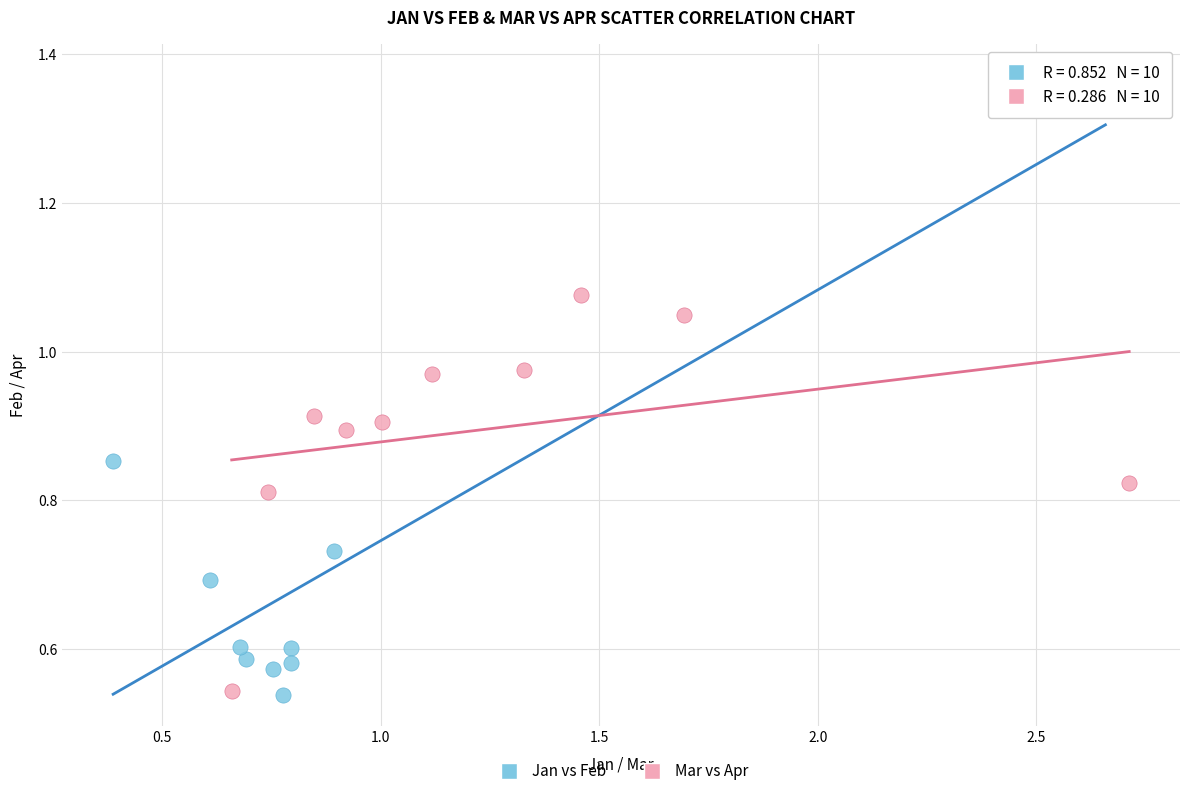

Which series has the largest Y range (max minus min)?

Jan vs Feb